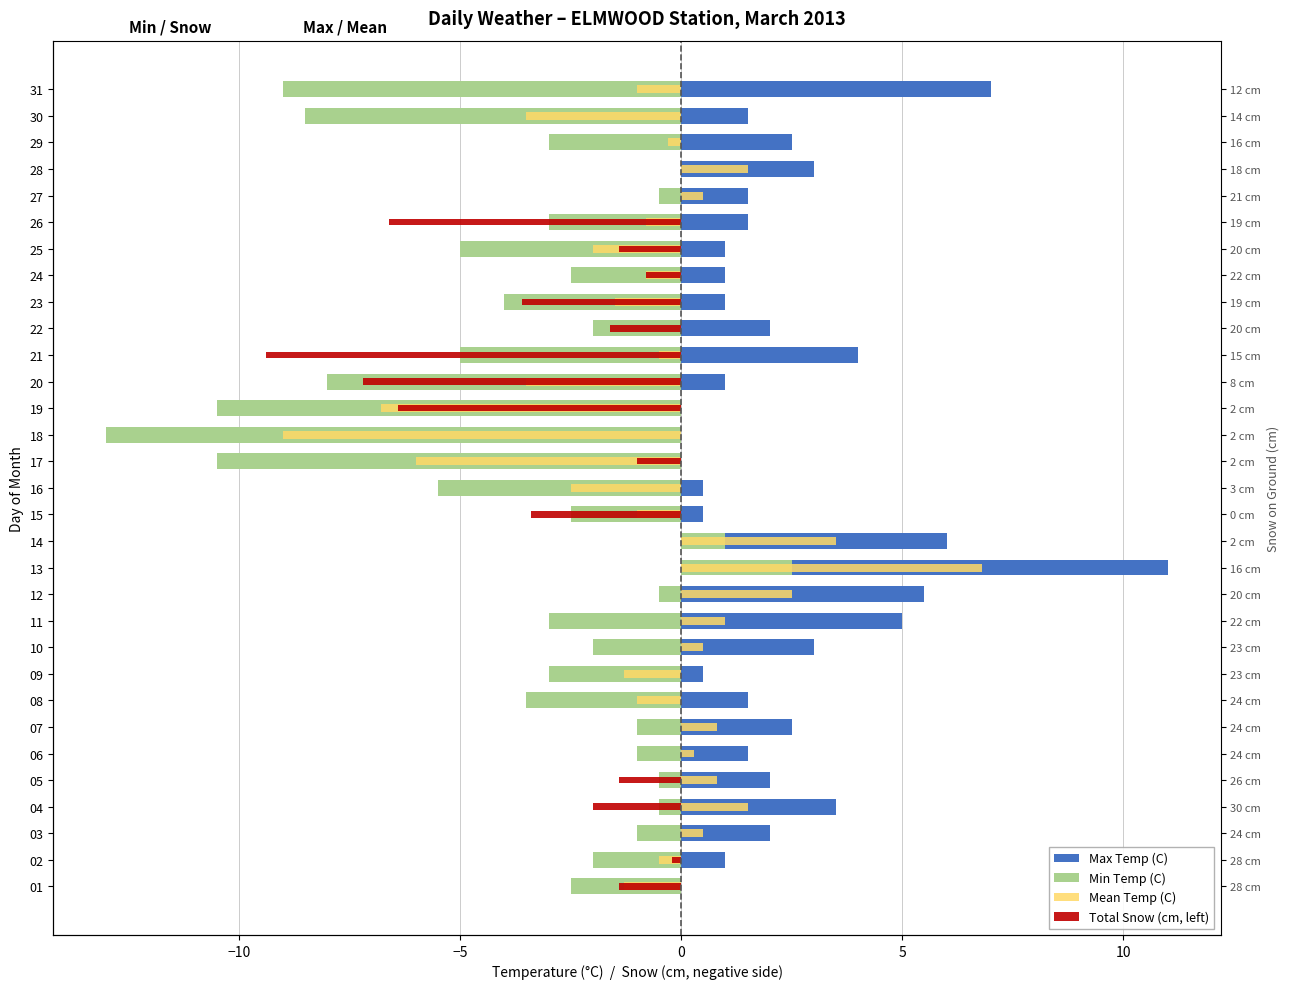

What are all the series names shown in the legend?

Max Temp (C), Min Temp (C), Mean Temp (C), Total Snow (cm, left)